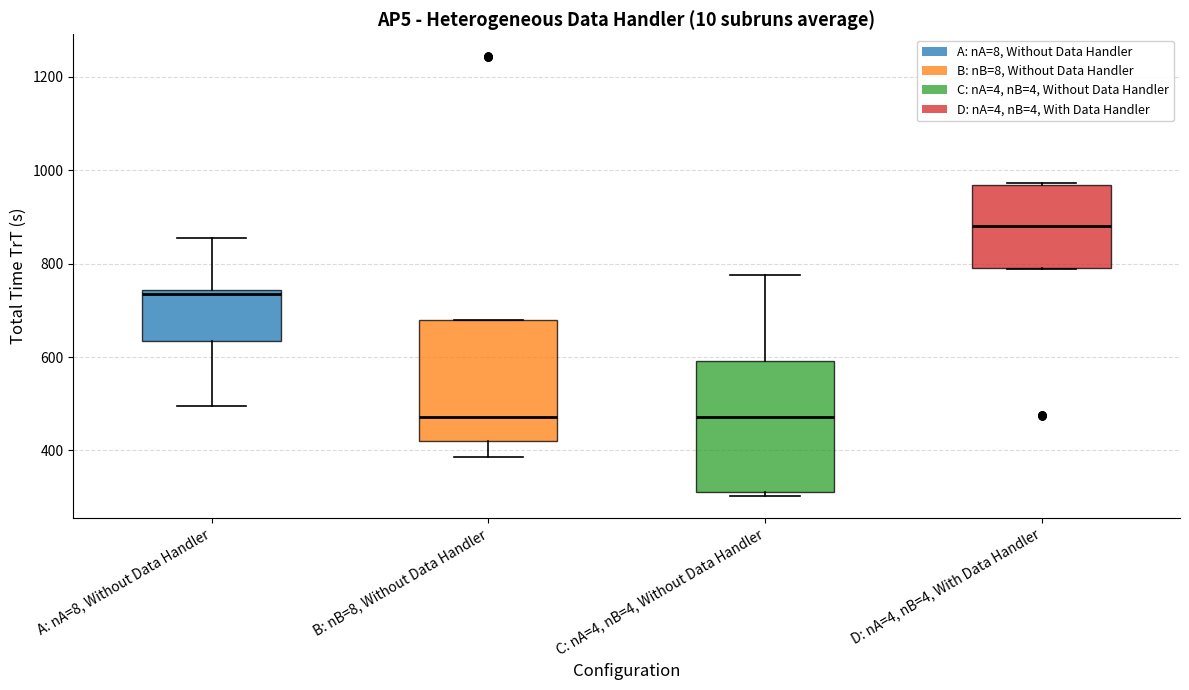

Comparing the boxes themselves (not the whiskers), which one is the tallest?

C: nA=4, nB=4, Without Data Handler